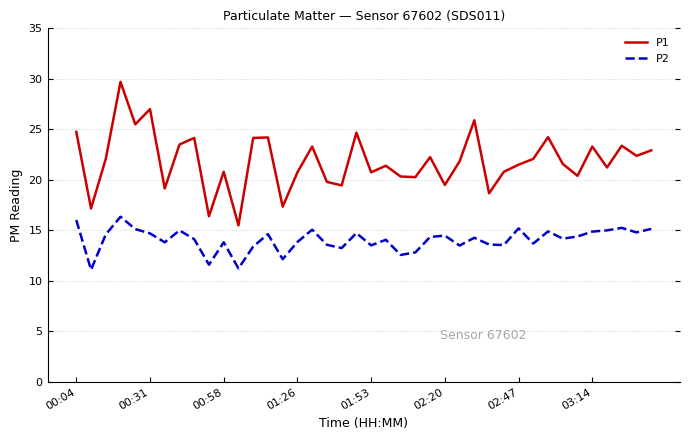

What is the minimum value shown in the chart?

11.1